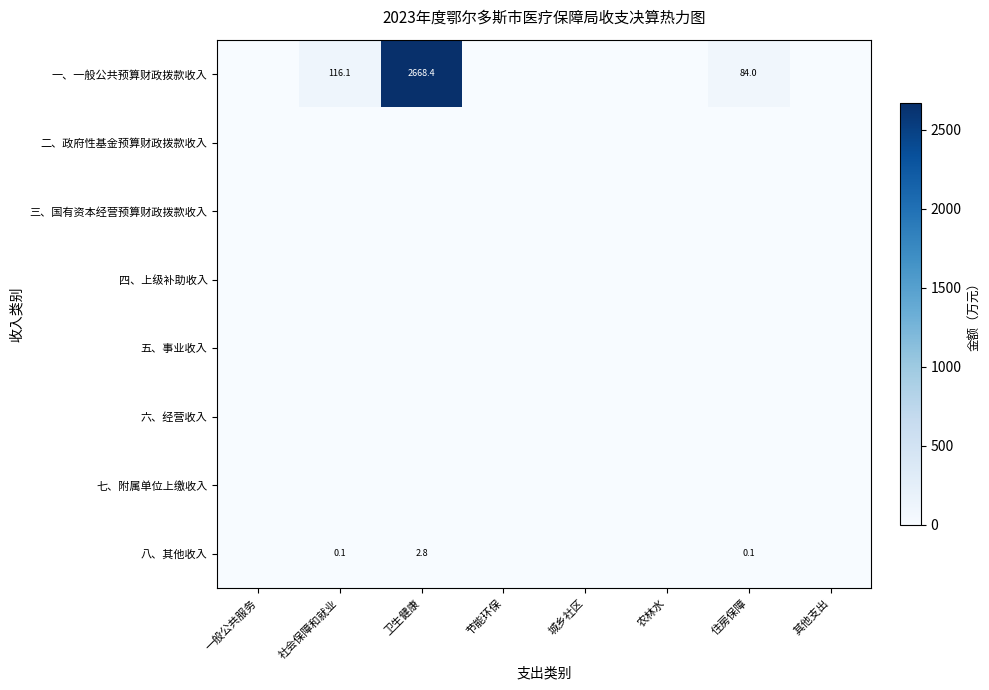

True or false: 八、其他收入 has a value of 2.8 at 卫生健康.

True